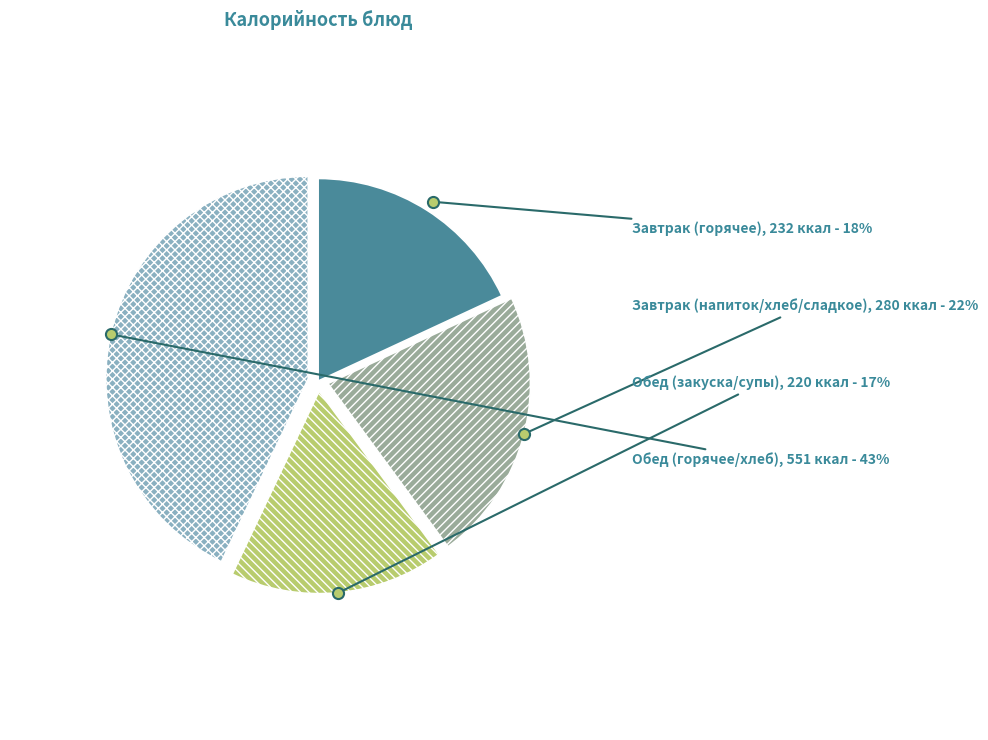

Rank the categories by value from lowest to highest.

Обед (закуска/супы), Завтрак (горячее), Завтрак (напиток/хлеб/сладкое), Обед (горячее/хлеб)